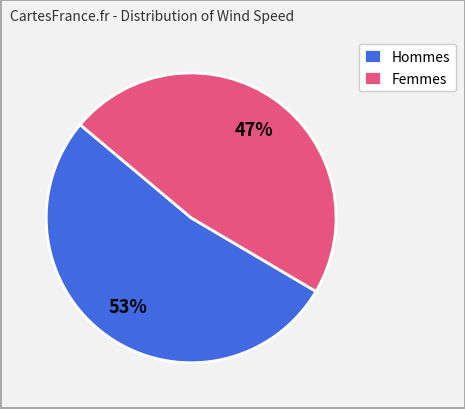

Is it true that Femmes is 47% of the pie?

True